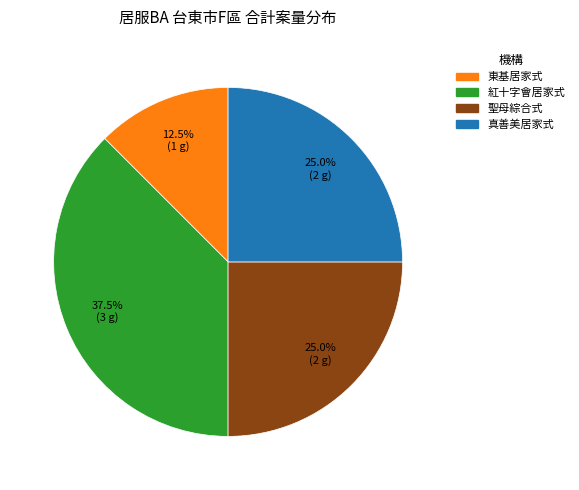

To the nearest percent, what percentage of the pie is 真善美居家式?

25%